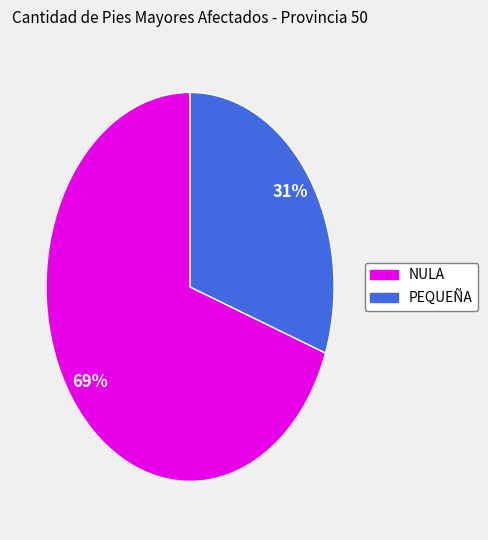

Count the number of slices in the pie.

2